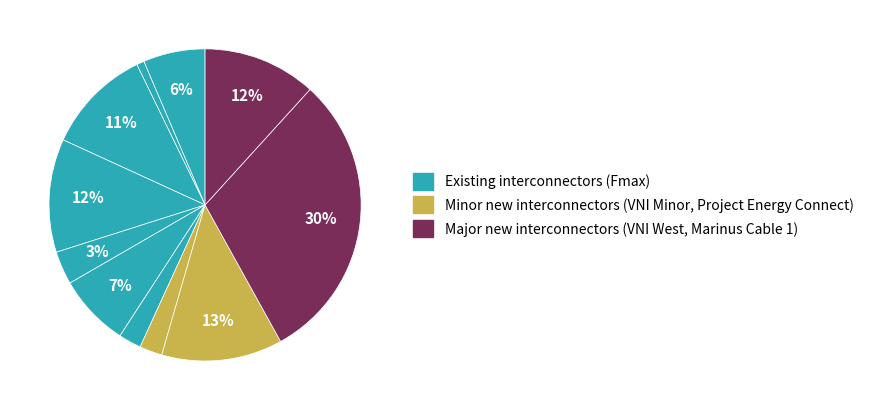

How many slices are in this pie chart?

11